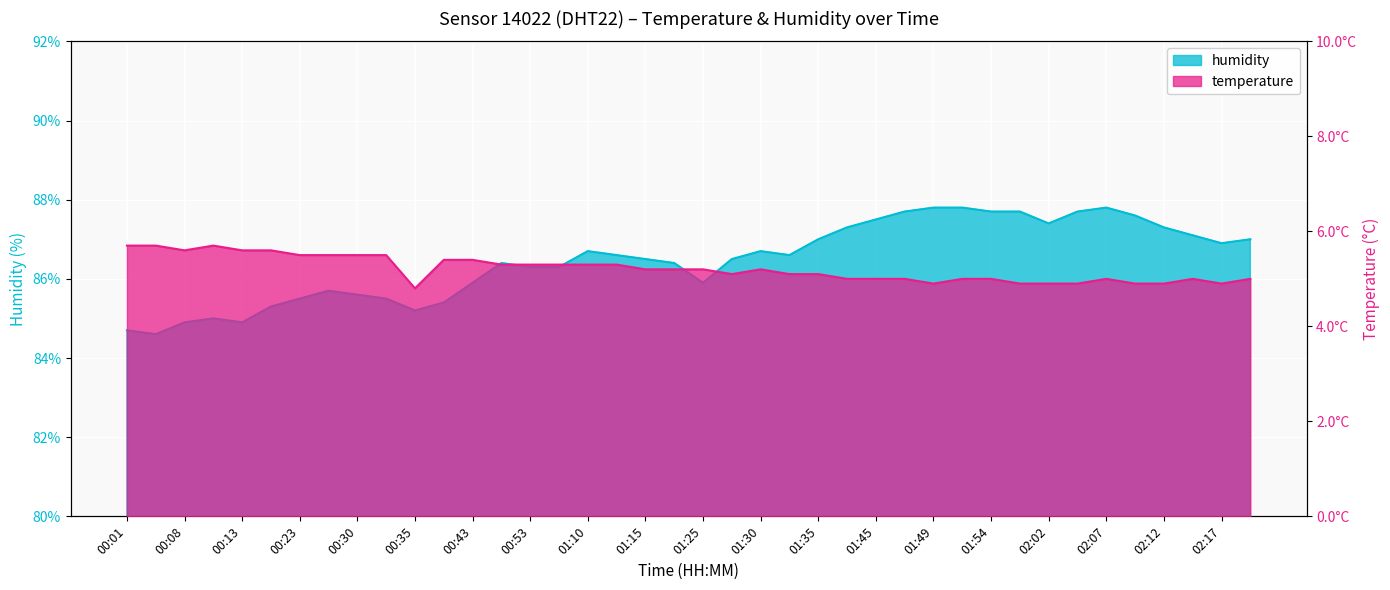

What is the lowest value of the humidity series?

84.6